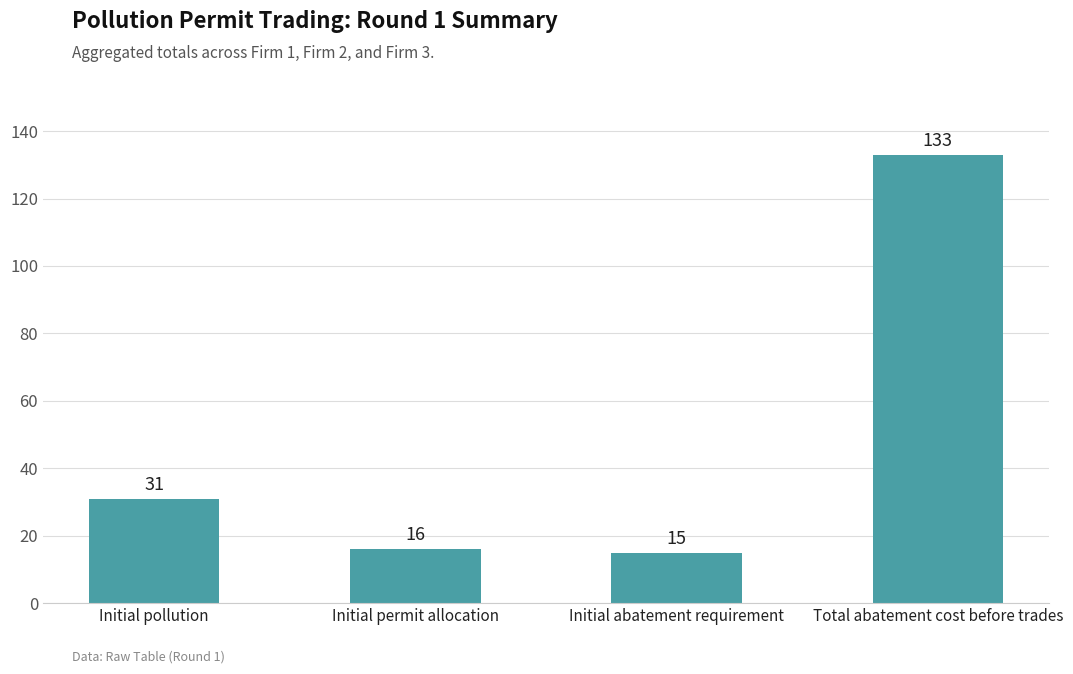

At which label is the value closest to 74?

Initial pollution